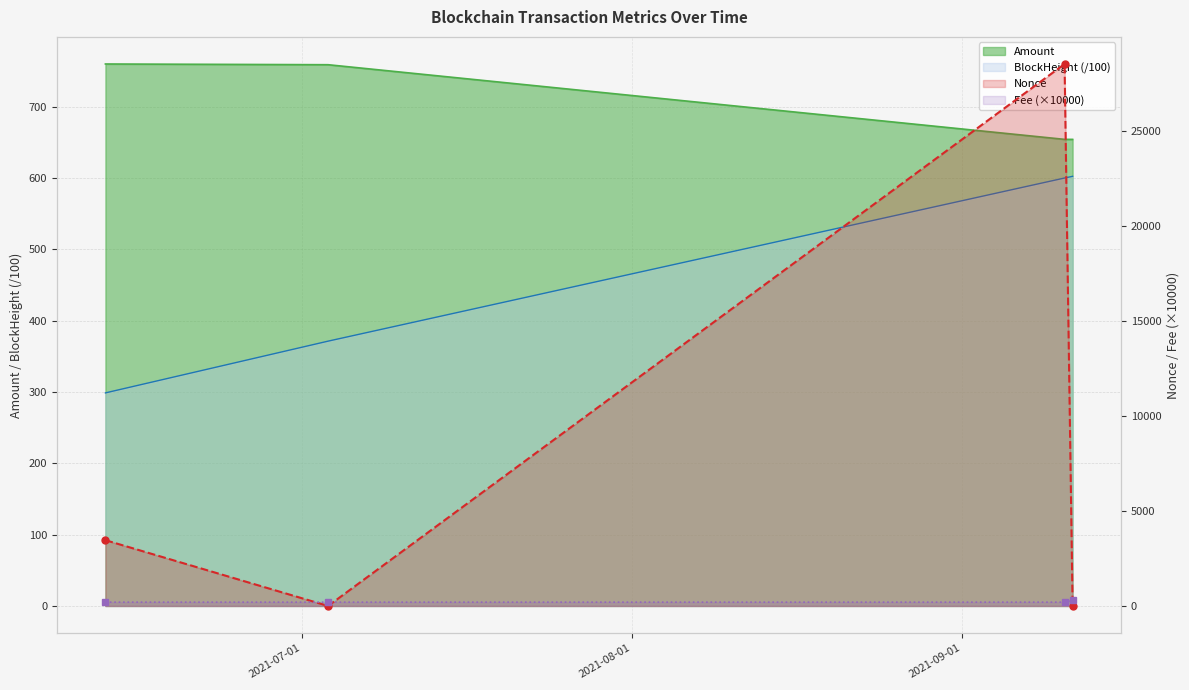

True or false: Amount has more than 1 points higher than both neighbors.

False